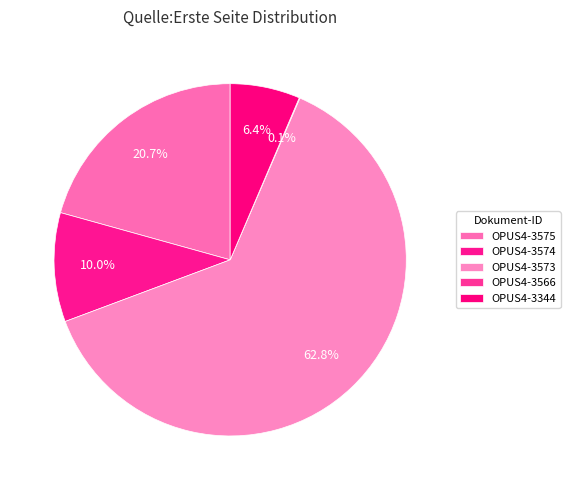

Approximately how many times larger is the value at OPUS4-3573 compared to OPUS4-3344?

9.8